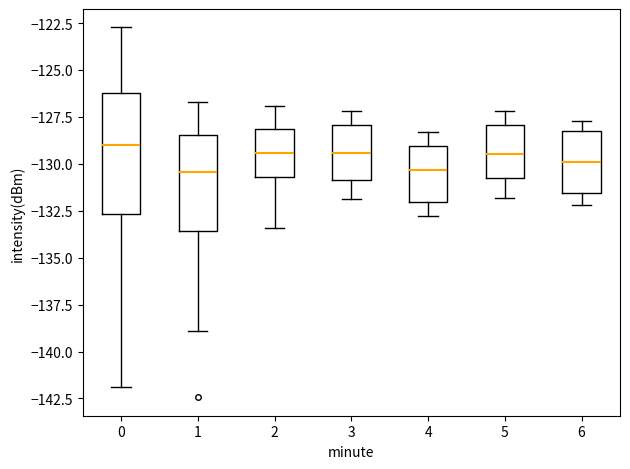

Reading left to right, read every box against the y-axis: the position of its median line, the range the box covers, and the ends of its whiskers. The values are not printed on the chart, so give them approximately, as read against the axis.

0: median -129.0, box -132.5 to -126.0, whiskers -142.0 to -122.5
1: median -130.5, box -133.5 to -128.5, whiskers -139.0 to -126.5
2: median -129.5, box -130.5 to -128.0, whiskers -133.5 to -127.0
3: median -129.5, box -131.0 to -128.0, whiskers -132.0 to -127.0
4: median -130.5, box -132.0 to -129.0, whiskers -133.0 to -128.5
5: median -129.5, box -131.0 to -128.0, whiskers -132.0 to -127.0
6: median -130.0, box -131.5 to -128.0, whiskers -132.0 to -127.5